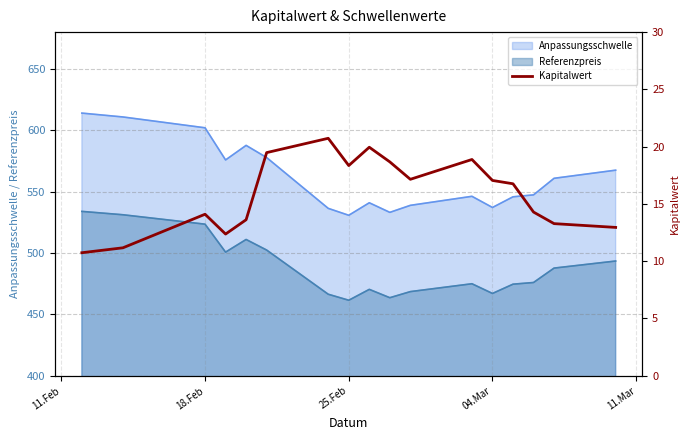

True or false: Referenzpreis and Anpassungsschwelle cross at least once.

False